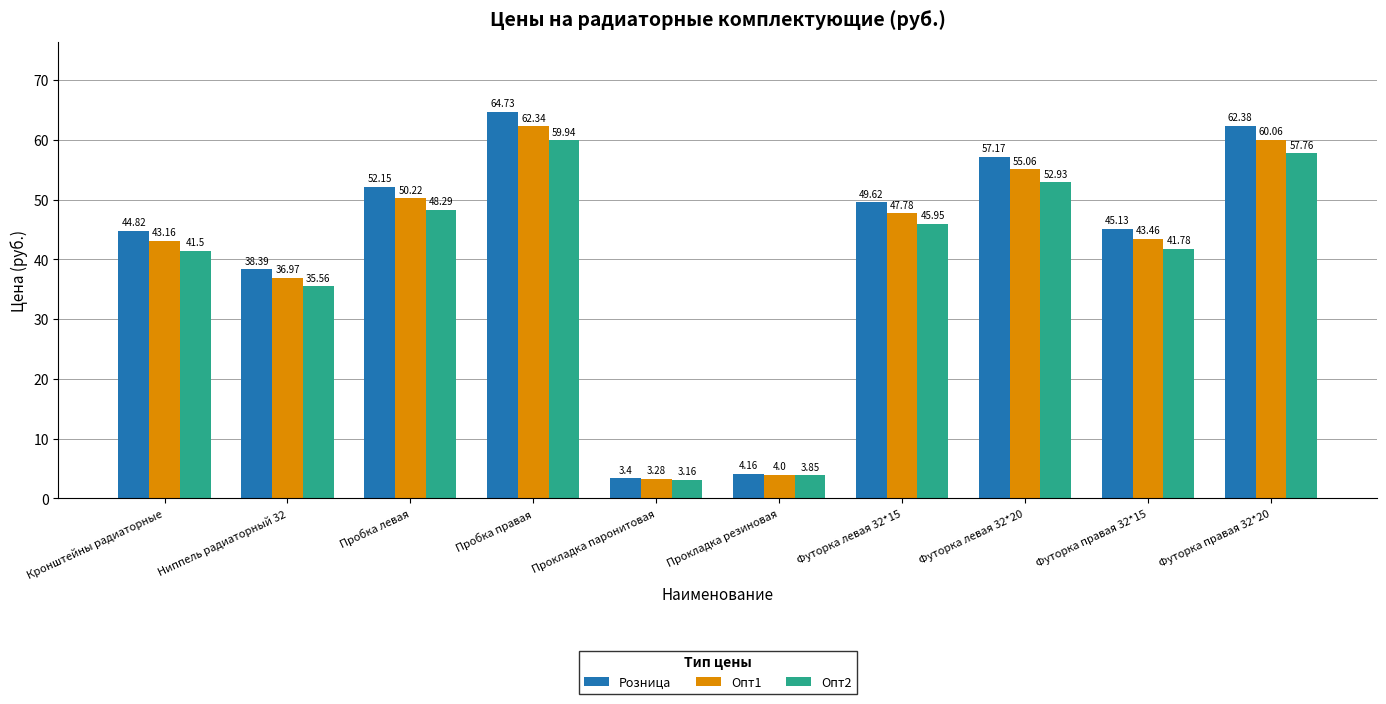

How many bars are there in total?

30